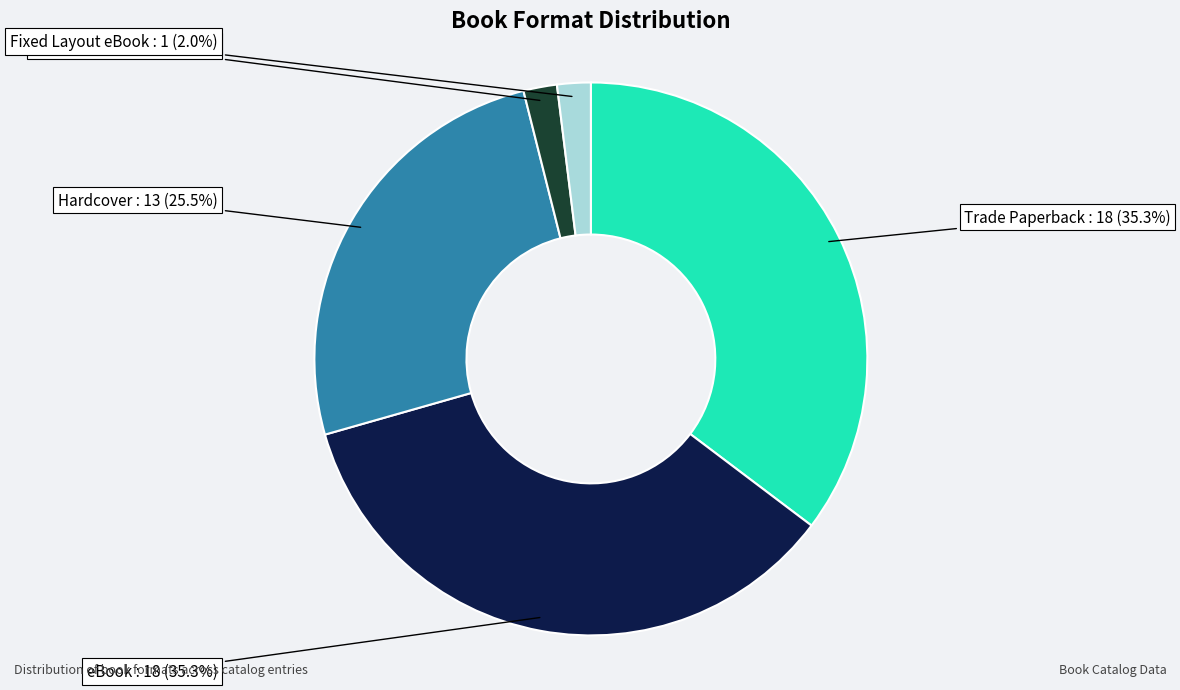

Is there a majority slice in this chart?

No